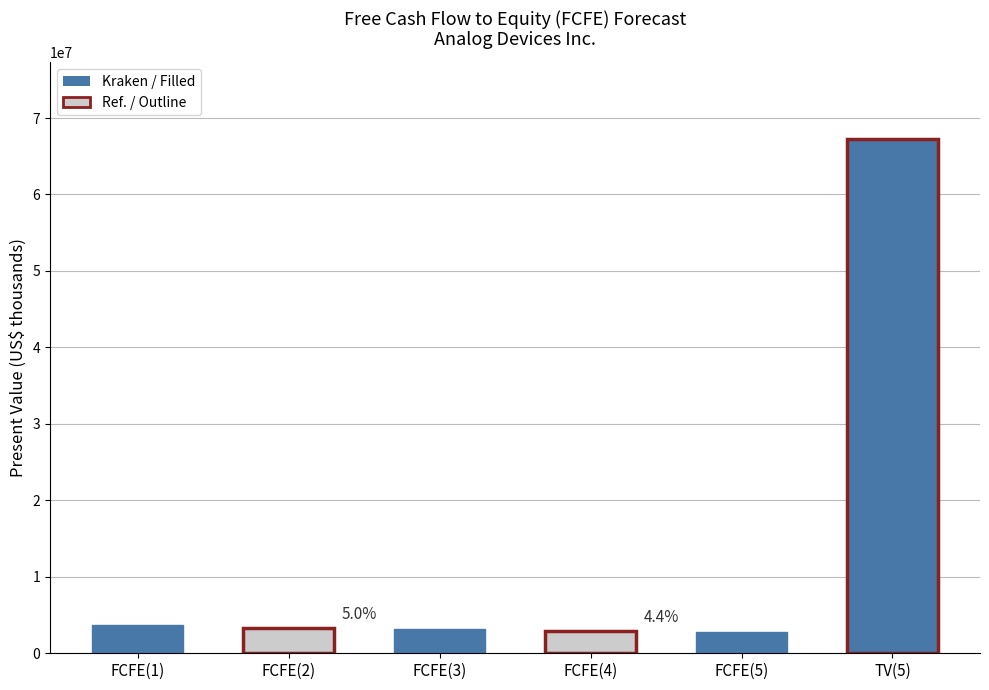

Rank the categories by value from highest to lowest.

TV(5), FCFE(1), FCFE(2), FCFE(3), FCFE(4), FCFE(5)